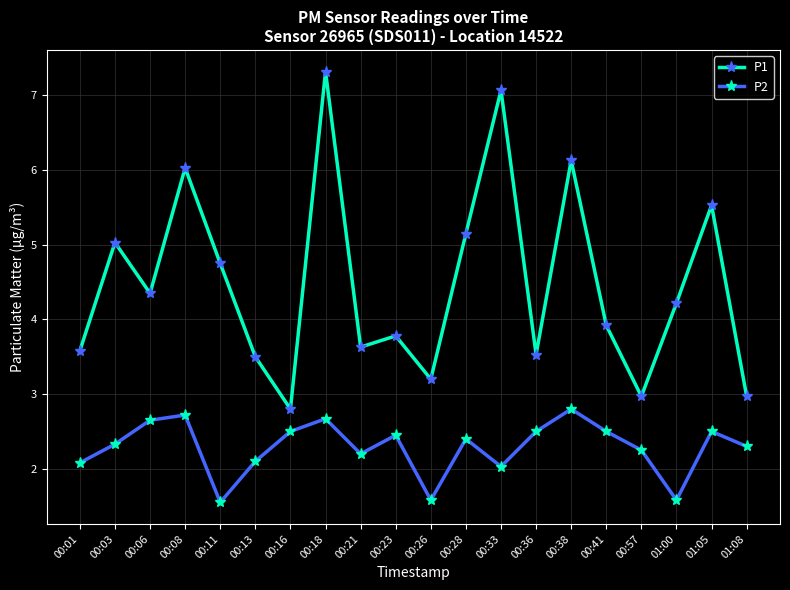

What are all the series names shown in the legend?

P1, P2